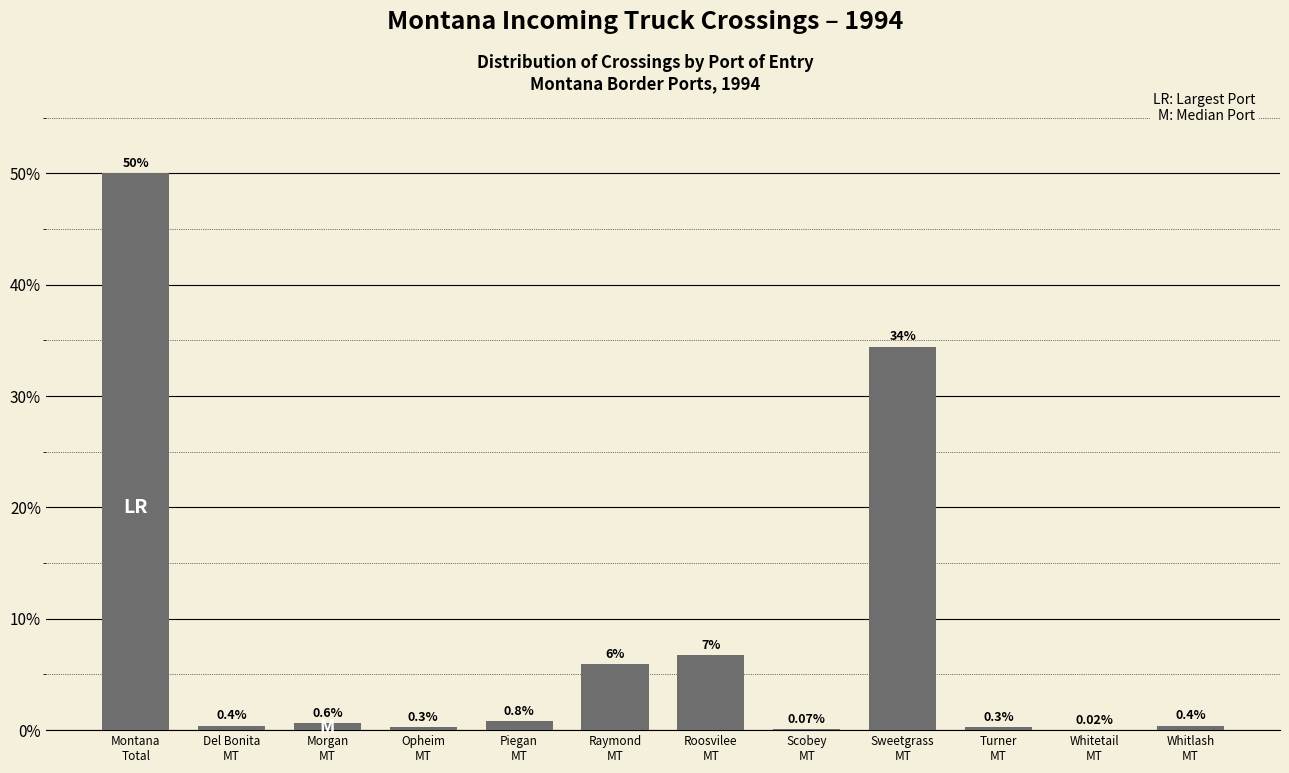

How many distinct data groups are displayed?

1